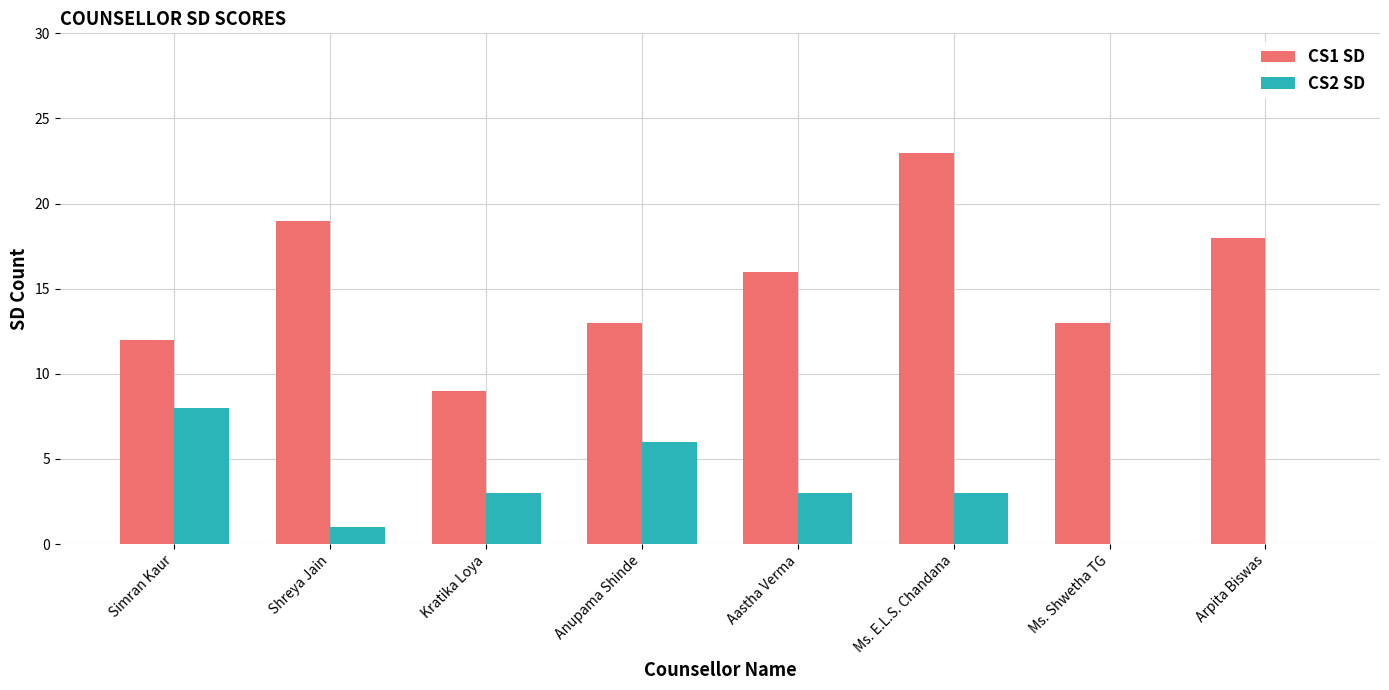

Reading right to left, what are all the values shown in this chart?

CS1 SD: Arpita Biswas=18	Ms. Shwetha TG=13	Ms. E.L.S. Chandana=23	Aastha Verma=16	Anupama Shinde=13	Kratika Loya=9	Shreya Jain=19	Simran Kaur=12
CS2 SD: Arpita Biswas=0	Ms. Shwetha TG=0	Ms. E.L.S. Chandana=3	Aastha Verma=3	Anupama Shinde=6	Kratika Loya=3	Shreya Jain=1	Simran Kaur=8